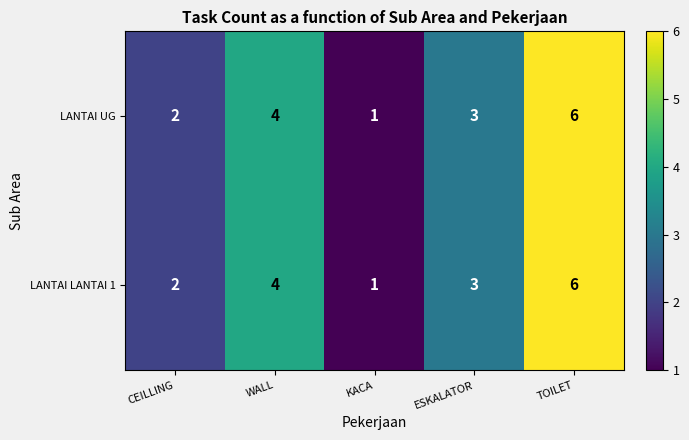

Reading left to right, what are all the values shown in this chart?

LANTAI UG: 2	4	1	3	6
LANTAI LANTAI 1: 2	4	1	3	6